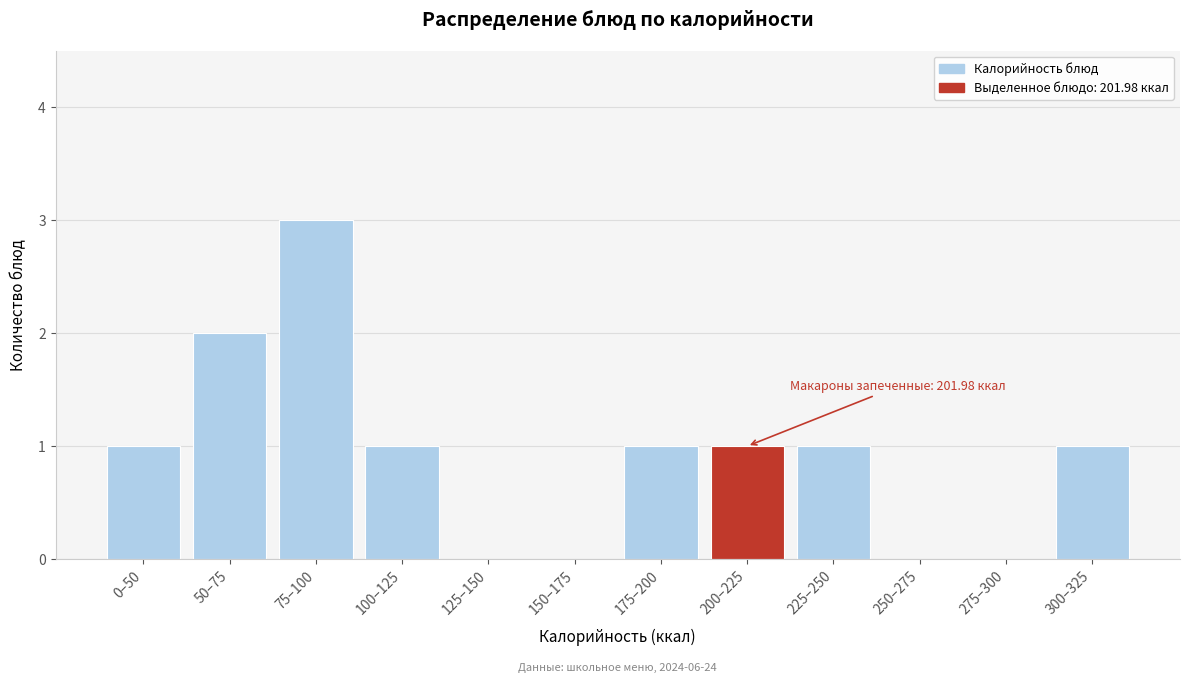

Reading right to left, transcribe all the data shown in this chart.

300–325=1	275–300=0	250–275=0	225–250=1	200–225=1	175–200=1	150–175=0	125–150=0	100–125=1	75–100=3	50–75=2	0–50=1